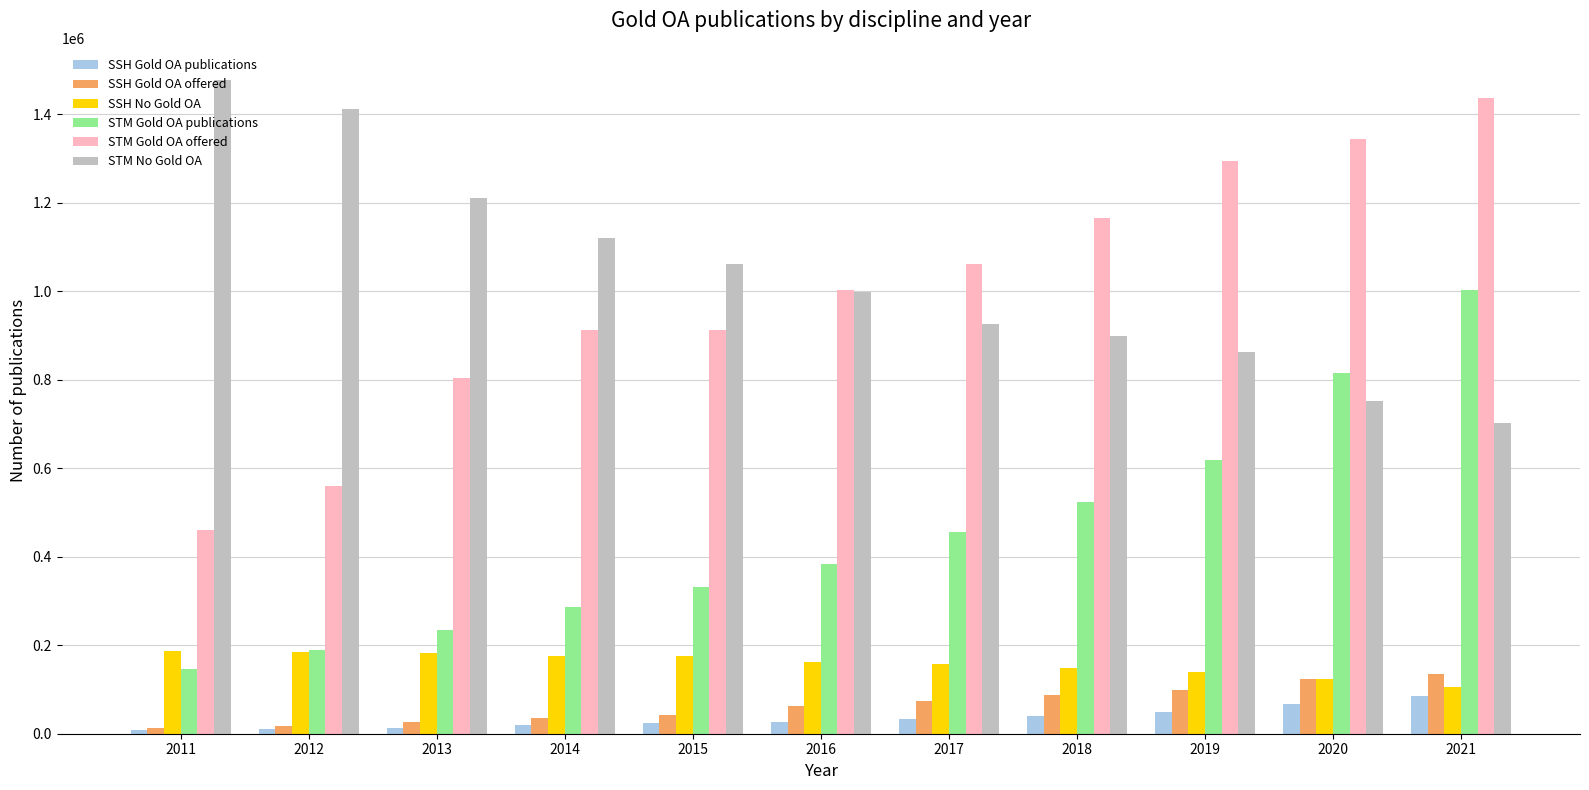

What is the difference between the STM Gold OA publications values at 2013 and 2018?

289315